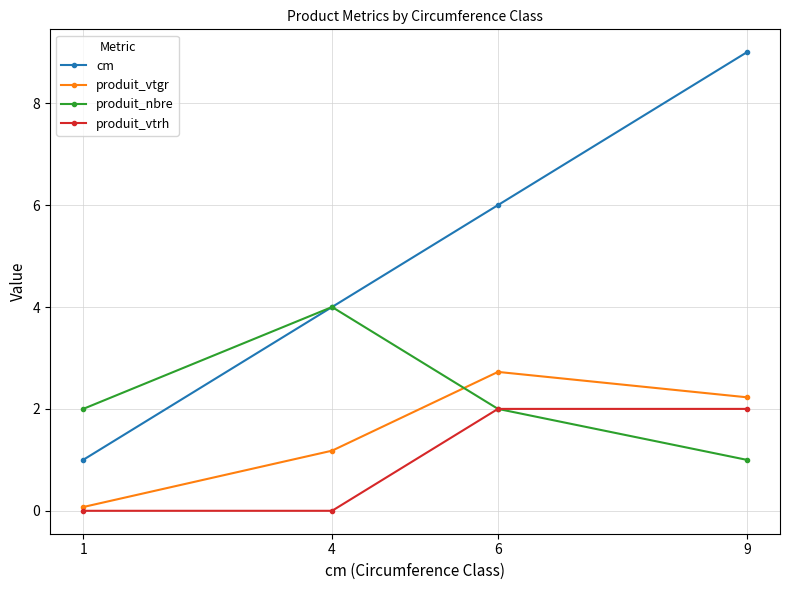

What are all the series names shown in the legend?

cm, produit_vtgr, produit_nbre, produit_vtrh